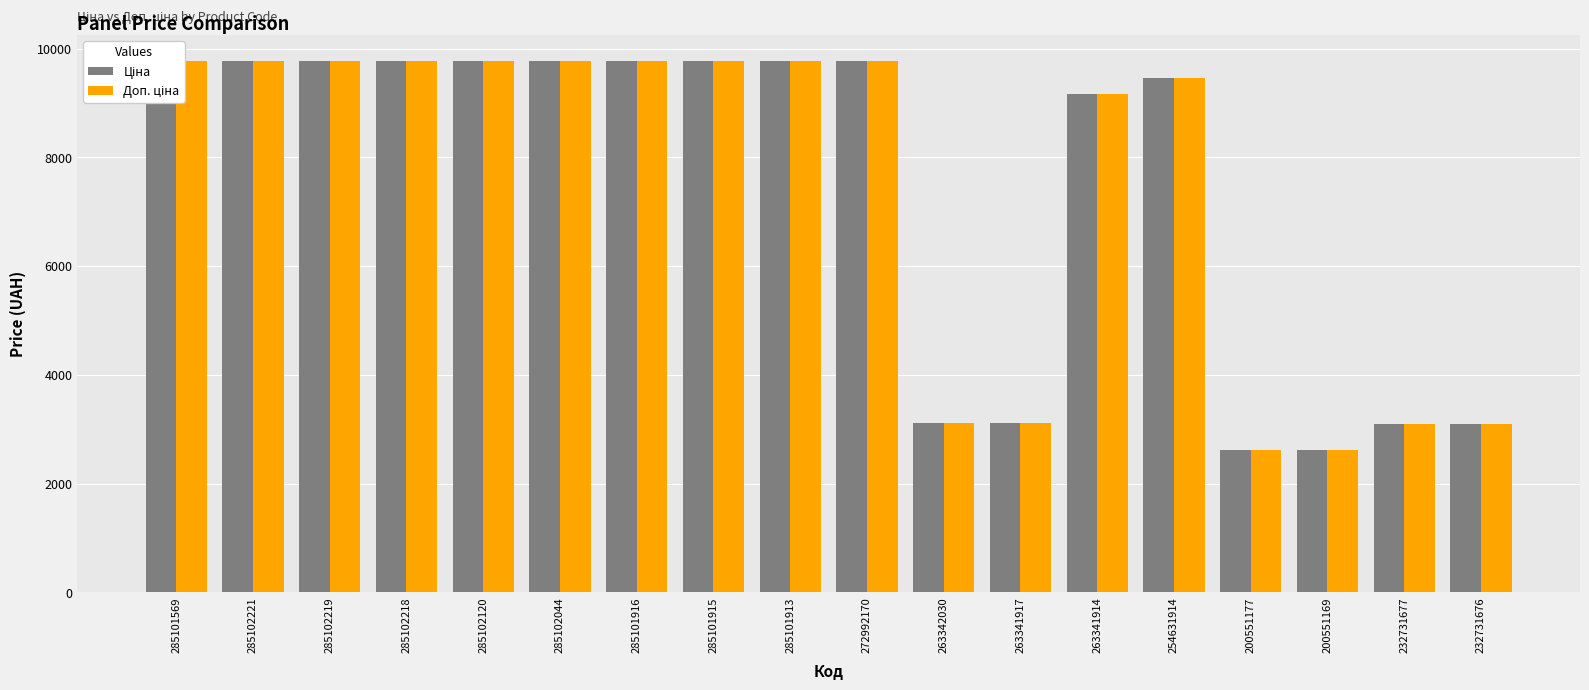

Reading left to right, list all the values displayed in this chart.

Ціна: 9764.4	9764.4	9764.4	9764.4	9764.4	9764.4	9764.4	9764.4	9764.4	9764.4	3112.5	3112.5	9154.5	9460.9	2621.3	2621.3	3094.7	3091.2
Доп. ціна: 9764.4	9764.4	9764.4	9764.4	9764.4	9764.4	9764.4	9764.4	9764.4	9764.4	3113.0	3113.0	9154.5	9460.9	2621.0	2621.0	3095.0	3091.0